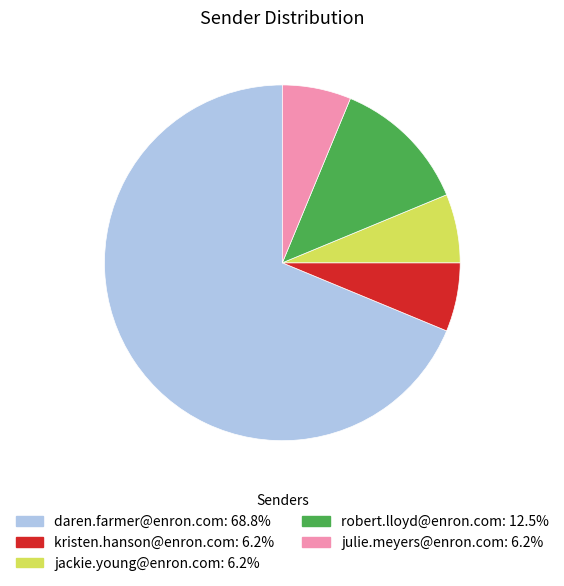

Does robert.lloyd@enron.com represent more than half of the total?

No